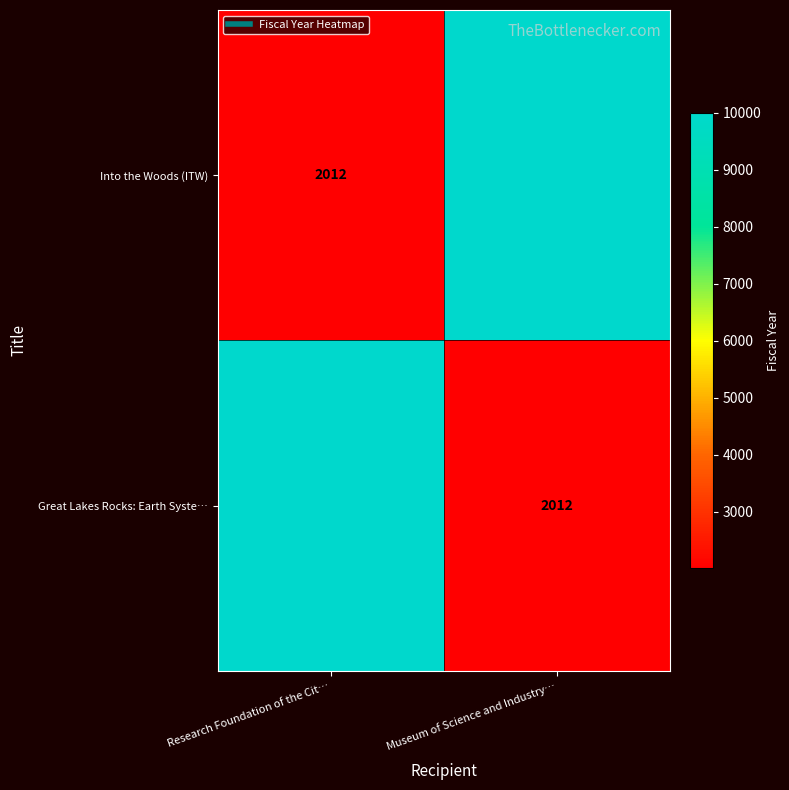

What is the spread (max minus min) of values at Research Foundation of the Cit…?

7987